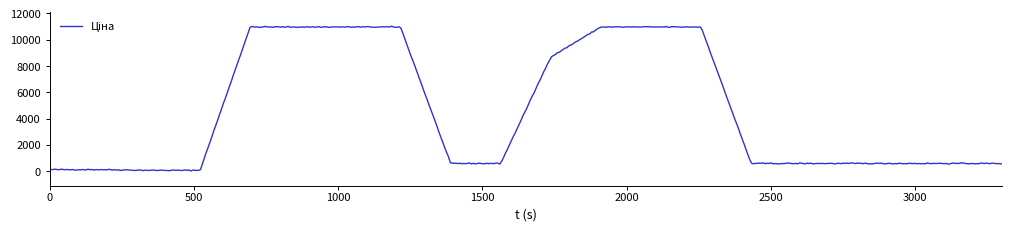

What is the greatest value displayed?

11018.8